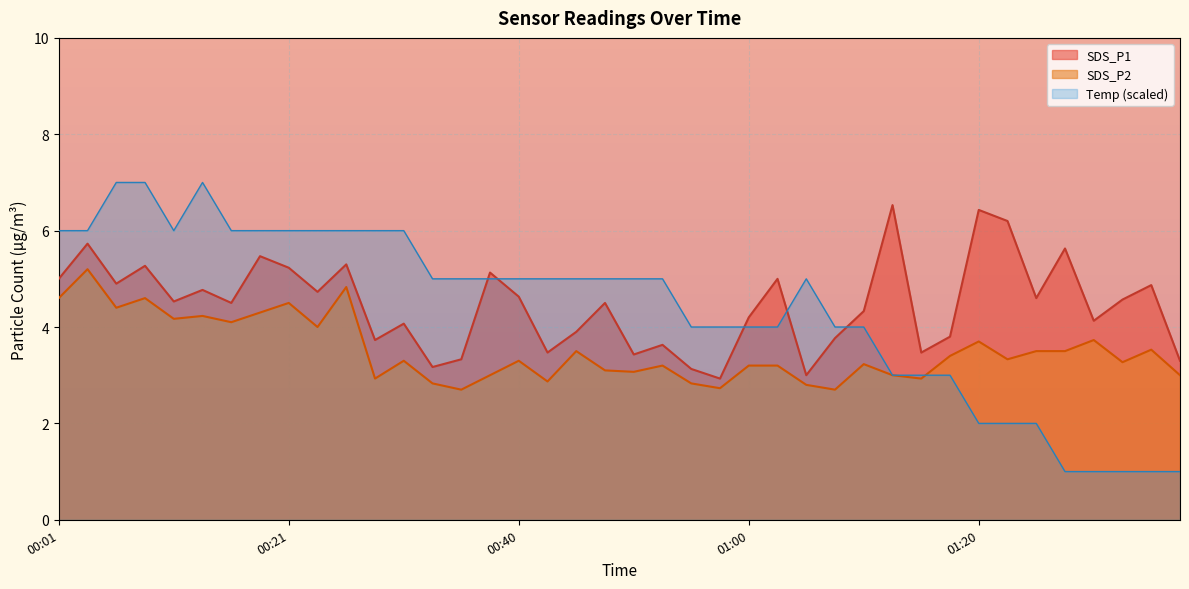

What is the greatest value displayed?

7.0